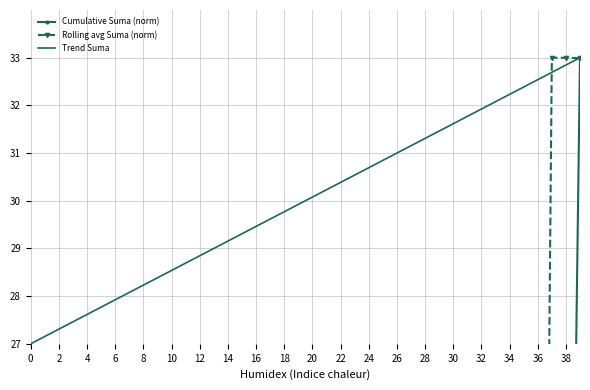

How many times do Rolling avg Suma (norm) and Cumulative Suma (norm) cross each other?

3